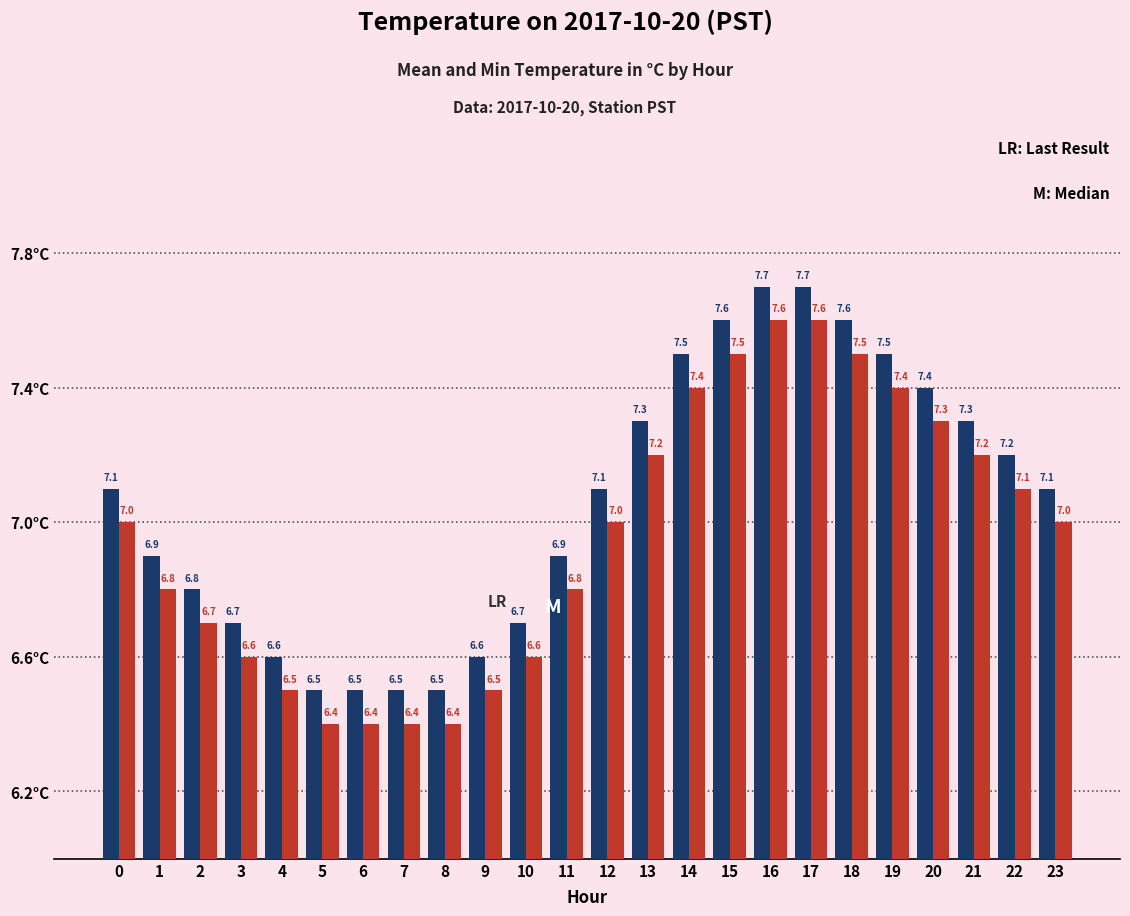

What is the total value across all series at 14?

14.9